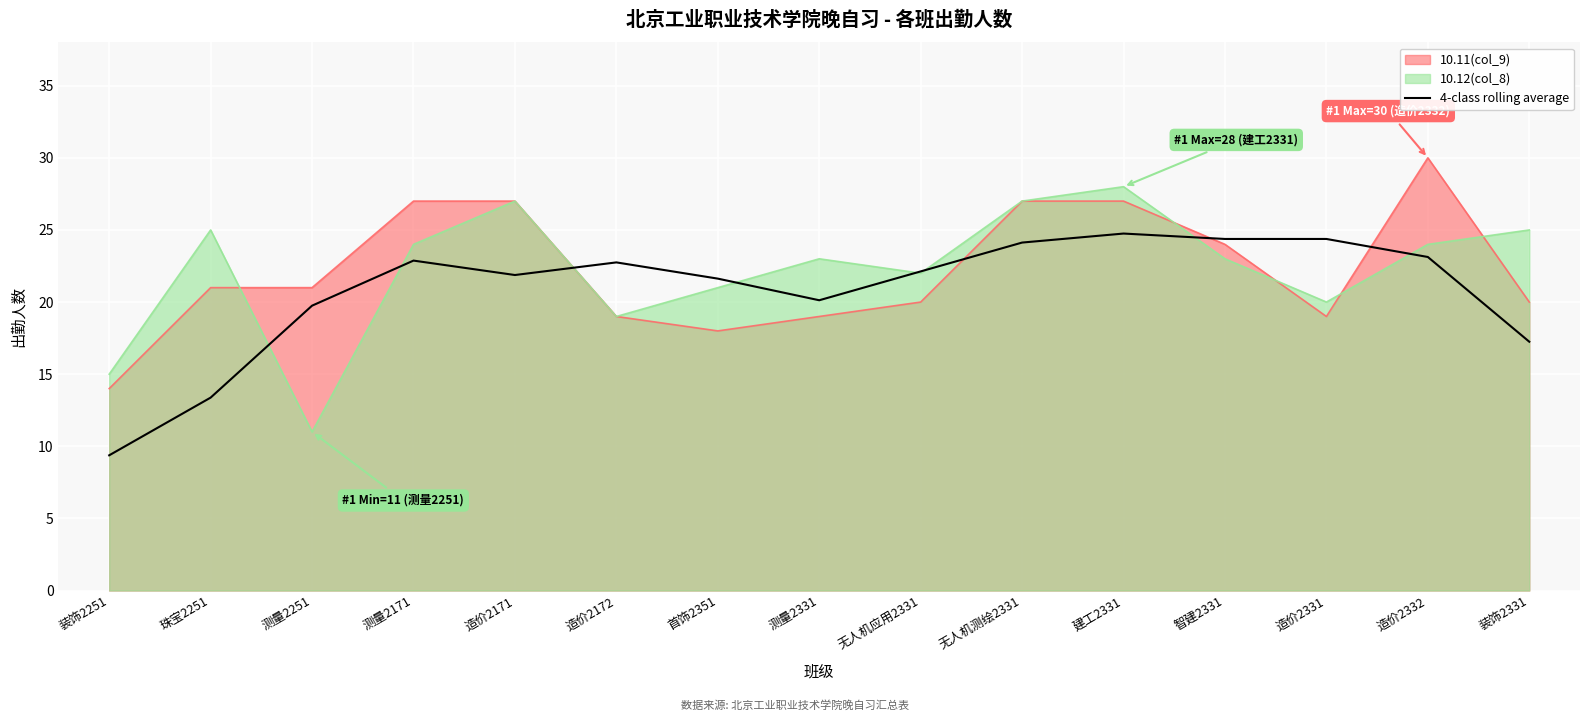

How many points are lower than both their immediate neighbors (excluding endpoints)?

2